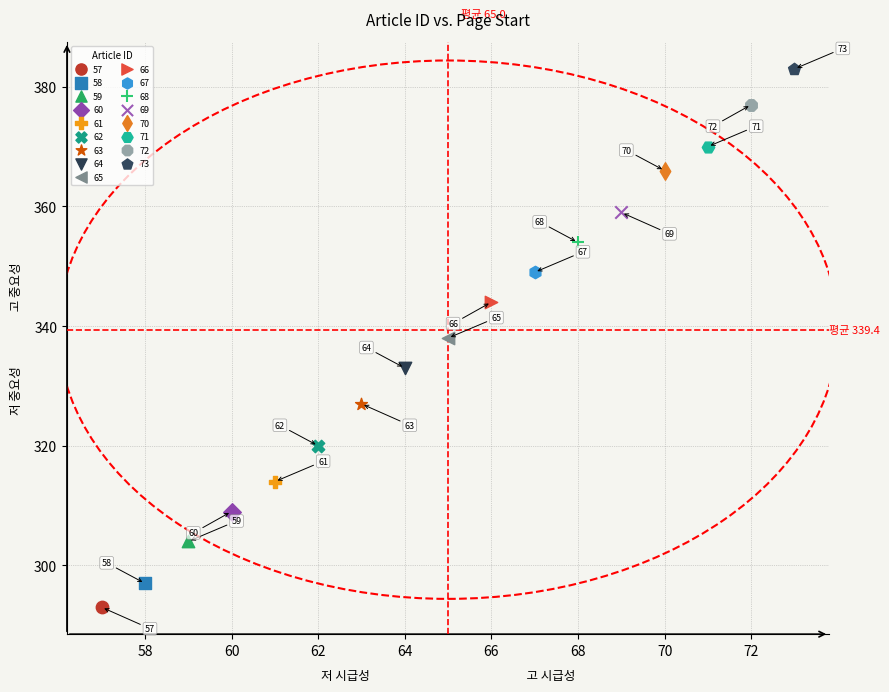

What are all the series names shown in the legend?

57, 58, 59, 60, 61, 62, 63, 64, 65, 66, 67, 68, 69, 70, 71, 72, 73